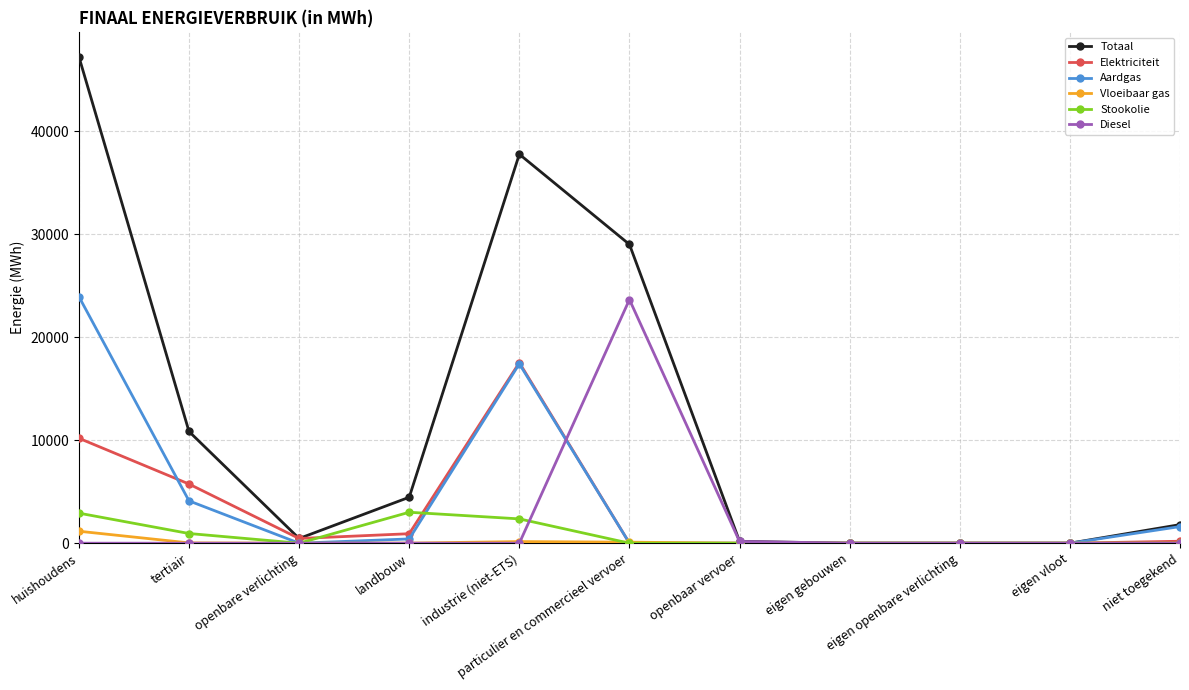

Which series has the largest total across all categories?

Totaal